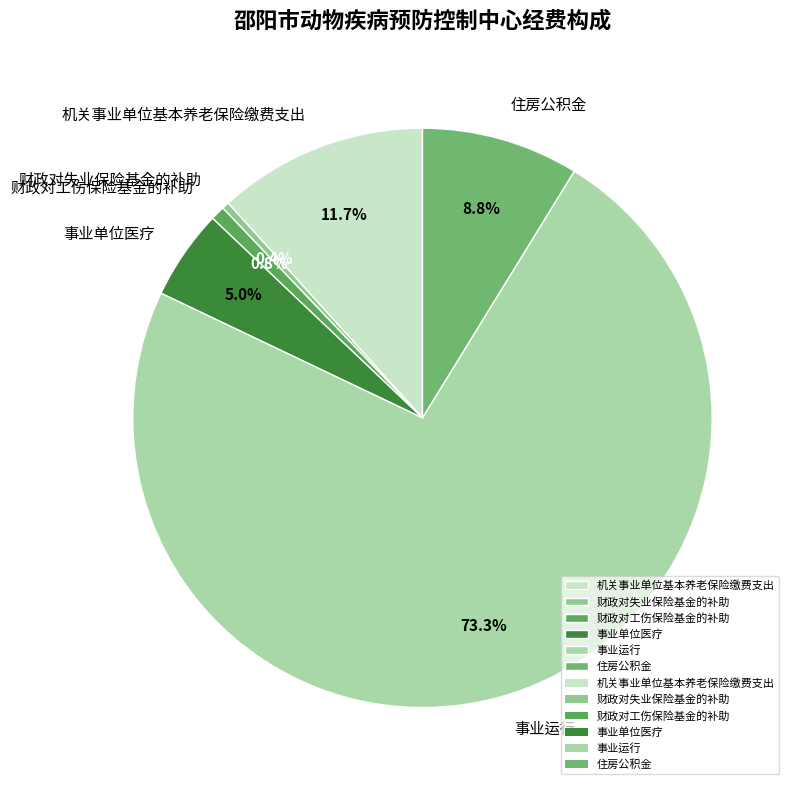

Which slice represents more than half of the pie?

事业运行